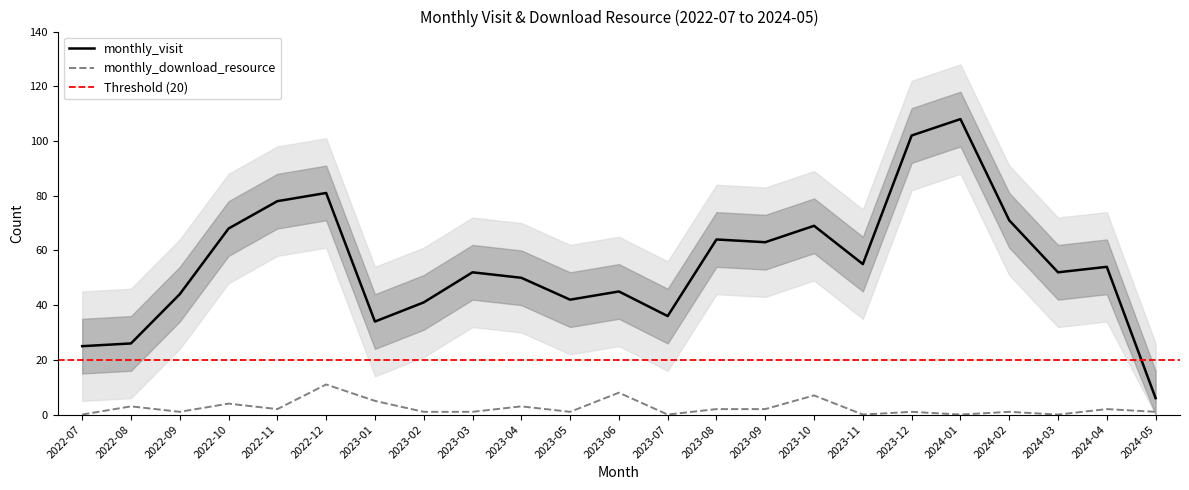

Which series has the largest range (max minus min)?

monthly_visit